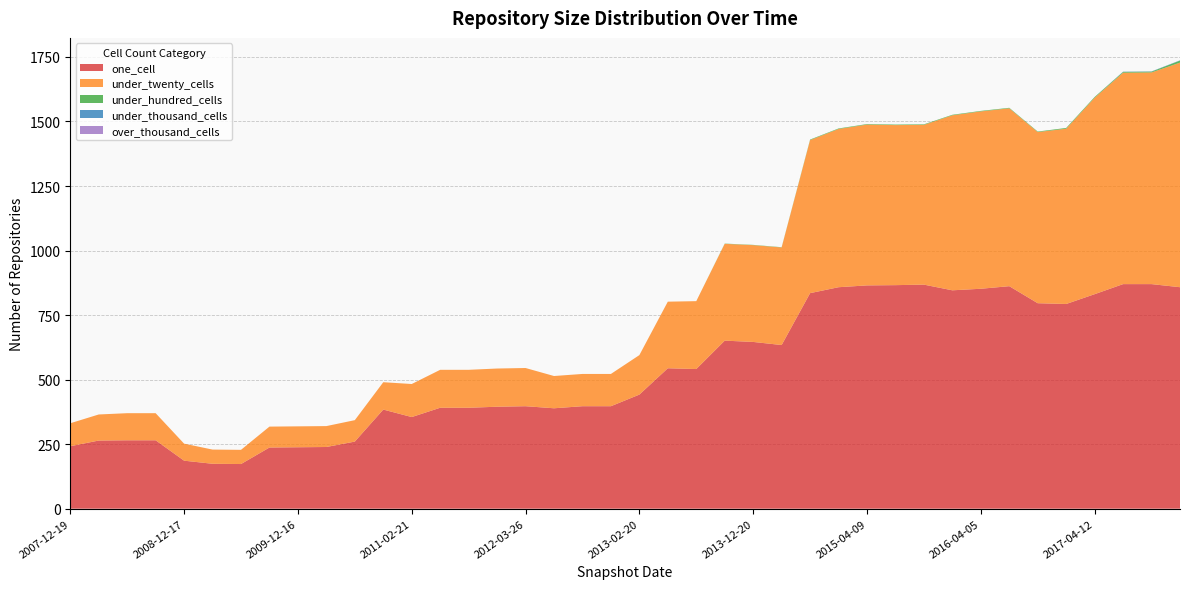

Reading right to left, list all the values displayed in this chart.

one_cell: 2017-12-22=858	2017-10-12=870	2017-07-24=870	2017-04-12=831	2016-12-27=793	2016-10-07=796	2016-07-04=862	2016-04-05=852	2016-01-04=846	2015-10-01=868	2015-07-03=866	2015-04-09=865	2015-01-19=858	2014-09-08=835	2014-03-28=634	2013-12-20=646	2013-09-10=651	2013-07-09=541	2013-05-21=544	2013-02-20=442	2012-12-11=397	2012-10-31=397	2012-07-13=389	2012-03-26=397	2012-01-18=395	2011-09-05=391	2011-06-10=391	2011-02-21=355	2010-11-17=384	2010-07-26=260	2010-04-01=239	2009-12-16=238	2009-09-25=237	2009-06-17=173	2009-04-06=174	2008-12-17=186	2008-10-10=265	2008-06-27=265	2008-04-01=264	2007-12-19=242
under_twenty_cells: 2017-12-22=870	2017-10-12=820	2017-07-24=819	2017-04-12=761	2016-12-27=679	2016-10-07=663	2016-07-04=689	2016-04-05=687	2016-01-04=678	2015-10-01=619	2015-07-03=620	2015-04-09=623	2015-01-19=613	2014-09-08=593	2014-03-28=378	2013-12-20=375	2013-09-10=375	2013-07-09=263	2013-05-21=258	2013-02-20=153	2012-12-11=125	2012-10-31=125	2012-07-13=125	2012-03-26=148	2012-01-18=148	2011-09-05=147	2011-06-10=147	2011-02-21=128	2010-11-17=106	2010-07-26=83	2010-04-01=81	2009-12-16=81	2009-09-25=81	2009-06-17=55	2009-04-06=55	2008-12-17=66	2008-10-10=105	2008-06-27=105	2008-04-01=101	2007-12-19=89
under_hundred_cells: 2017-12-22=8	2017-10-12=3	2017-07-24=3	2017-04-12=3	2016-12-27=3	2016-10-07=2	2016-07-04=2	2016-04-05=2	2016-01-04=2	2015-10-01=2	2015-07-03=2	2015-04-09=2	2015-01-19=2	2014-09-08=2	2014-03-28=1	2013-12-20=1	2013-09-10=1	2013-07-09=0	2013-05-21=0	2013-02-20=0	2012-12-11=0	2012-10-31=0	2012-07-13=0	2012-03-26=0	2012-01-18=0	2011-09-05=0	2011-06-10=0	2011-02-21=0	2010-11-17=0	2010-07-26=0	2010-04-01=0	2009-12-16=0	2009-09-25=0	2009-06-17=0	2009-04-06=0	2008-12-17=0	2008-10-10=0	2008-06-27=0	2008-04-01=0	2007-12-19=0
under_thousand_cells: 2017-12-22=1	2017-10-12=1	2017-07-24=1	2017-04-12=0	2016-12-27=0	2016-10-07=0	2016-07-04=0	2016-04-05=0	2016-01-04=0	2015-10-01=0	2015-07-03=0	2015-04-09=0	2015-01-19=0	2014-09-08=0	2014-03-28=0	2013-12-20=0	2013-09-10=0	2013-07-09=0	2013-05-21=0	2013-02-20=0	2012-12-11=0	2012-10-31=0	2012-07-13=0	2012-03-26=0	2012-01-18=0	2011-09-05=0	2011-06-10=0	2011-02-21=0	2010-11-17=0	2010-07-26=0	2010-04-01=0	2009-12-16=0	2009-09-25=0	2009-06-17=0	2009-04-06=0	2008-12-17=0	2008-10-10=0	2008-06-27=0	2008-04-01=0	2007-12-19=0
over_thousand_cells: 2017-12-22=0	2017-10-12=0	2017-07-24=0	2017-04-12=0	2016-12-27=0	2016-10-07=0	2016-07-04=0	2016-04-05=0	2016-01-04=0	2015-10-01=0	2015-07-03=0	2015-04-09=0	2015-01-19=0	2014-09-08=0	2014-03-28=0	2013-12-20=0	2013-09-10=0	2013-07-09=0	2013-05-21=0	2013-02-20=0	2012-12-11=0	2012-10-31=0	2012-07-13=0	2012-03-26=0	2012-01-18=0	2011-09-05=0	2011-06-10=0	2011-02-21=0	2010-11-17=0	2010-07-26=0	2010-04-01=0	2009-12-16=0	2009-09-25=0	2009-06-17=0	2009-04-06=0	2008-12-17=0	2008-10-10=0	2008-06-27=0	2008-04-01=0	2007-12-19=0